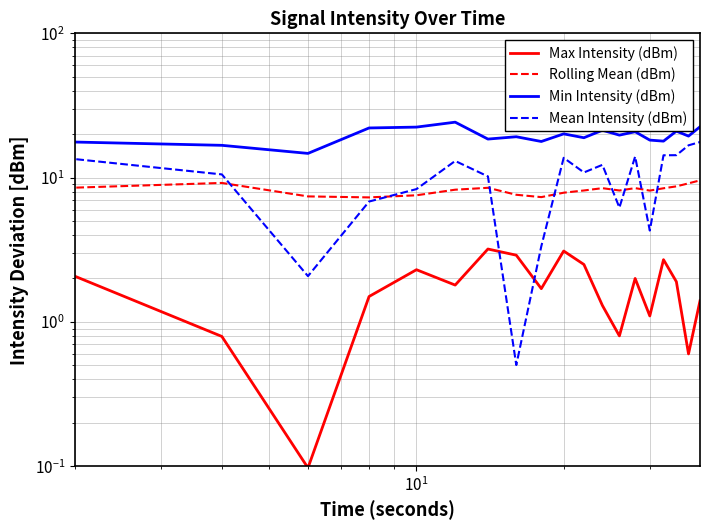

What is the value of the Max Intensity (dBm) point at the 16th from the left?

1.1